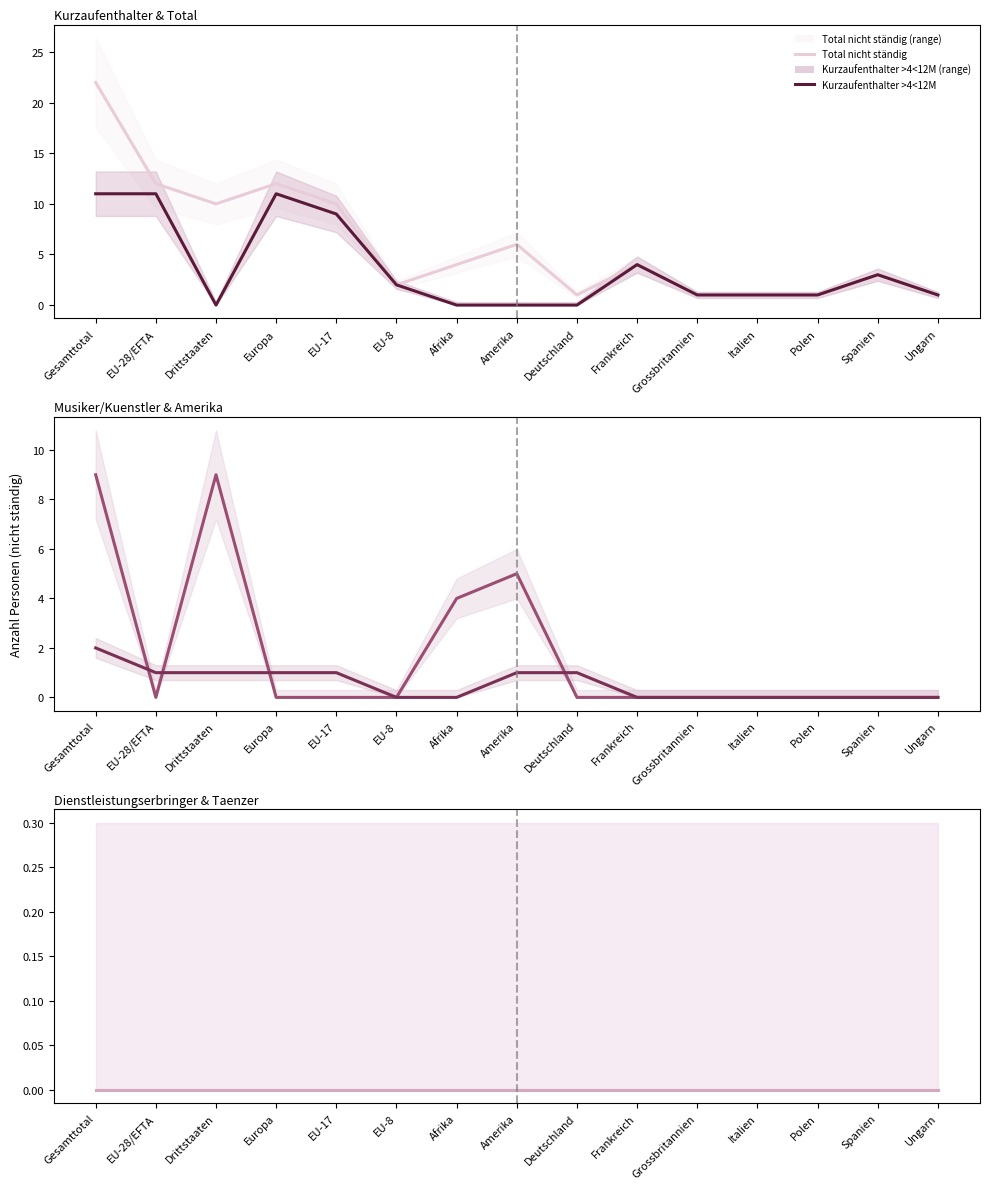

True or false: Dienstleistungserbringer (Total) has more than 2 points higher than both neighbors.

False